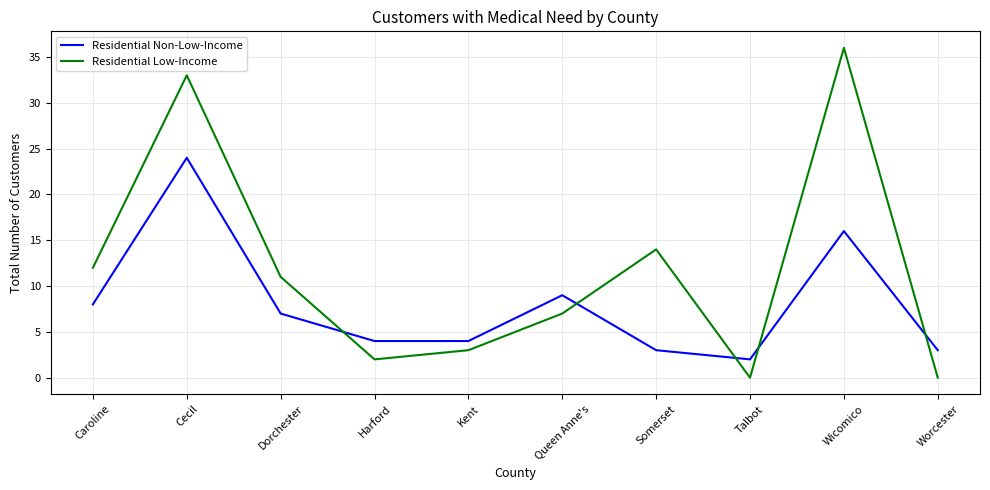

What position from the left is Harford?

4